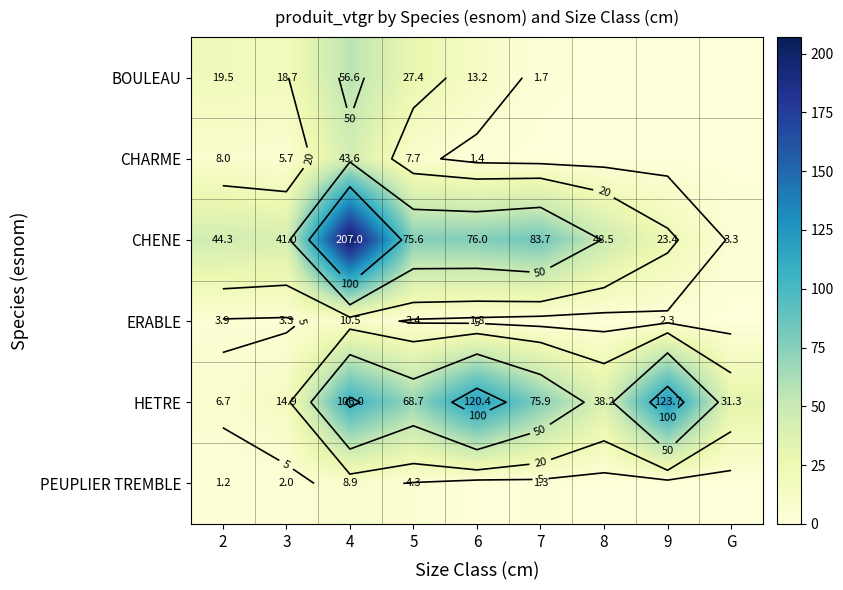

At 7, list the series in order from largest to smallest.

CHENE, HETRE, BOULEAU, PEUPLIER TREMBLE, CHARME, ERABLE